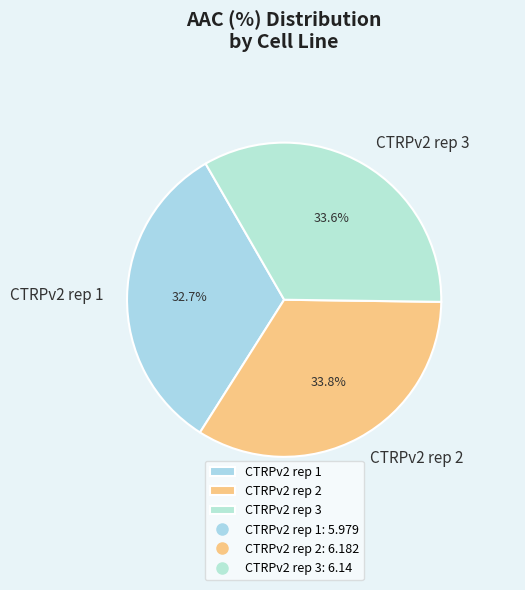

What percentage do CTRPv2 rep 3 and CTRPv2 rep 2 together represent?

67.3%